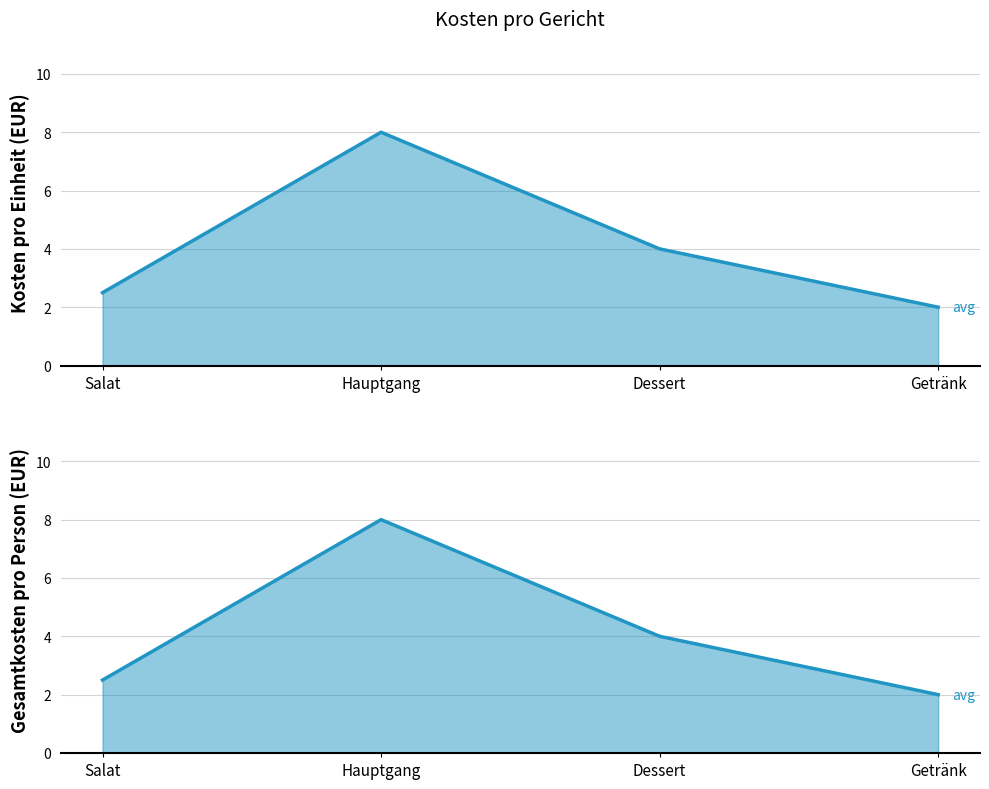

The value of Gesamtkosten pro Person (EUR) at Getränk is 1.3. True or false?

False